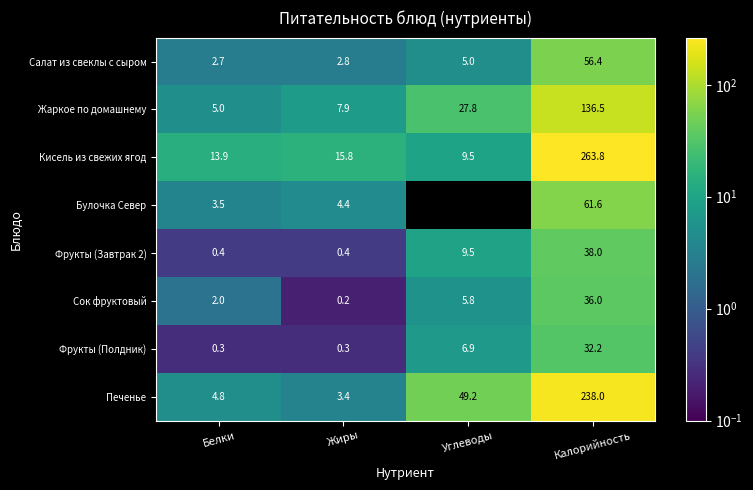

What is the total value across all series at Калорийность?

862.5